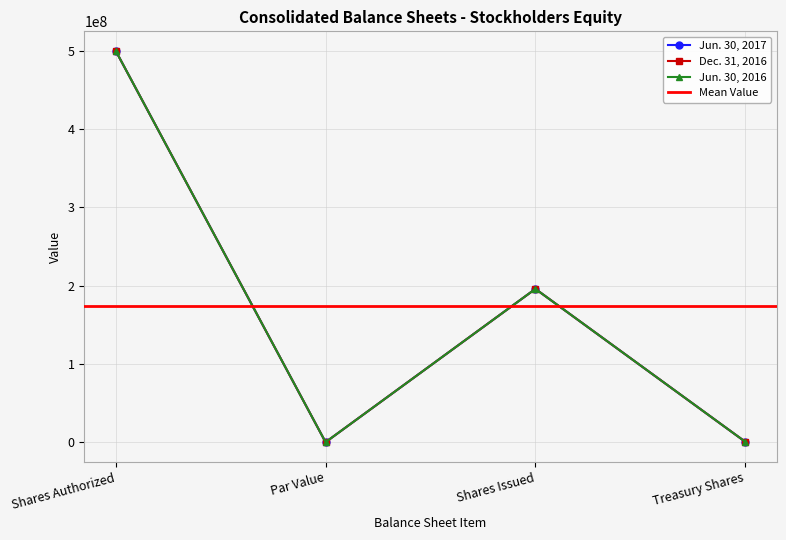

What is the difference between the maximum and minimum values in the Dec. 31, 2016 series?

499999999